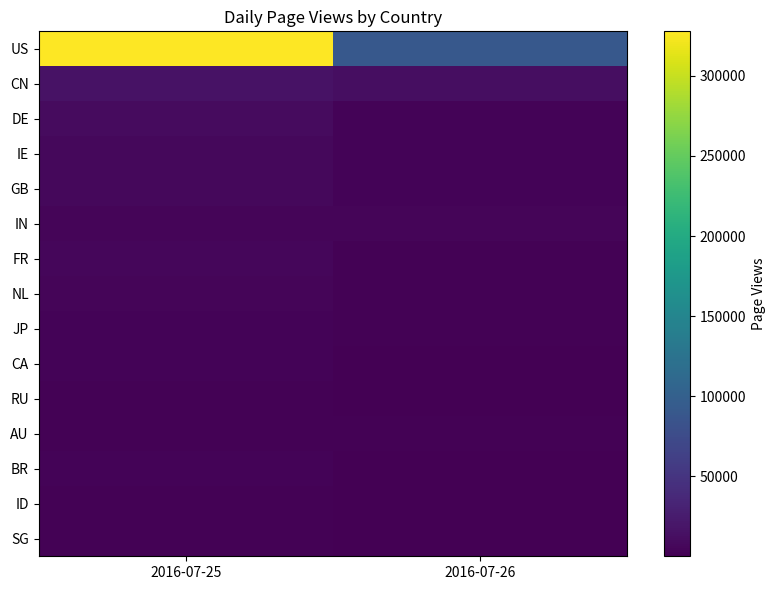

What is the difference between the highest and lowest values at 2016-07-26?

90228